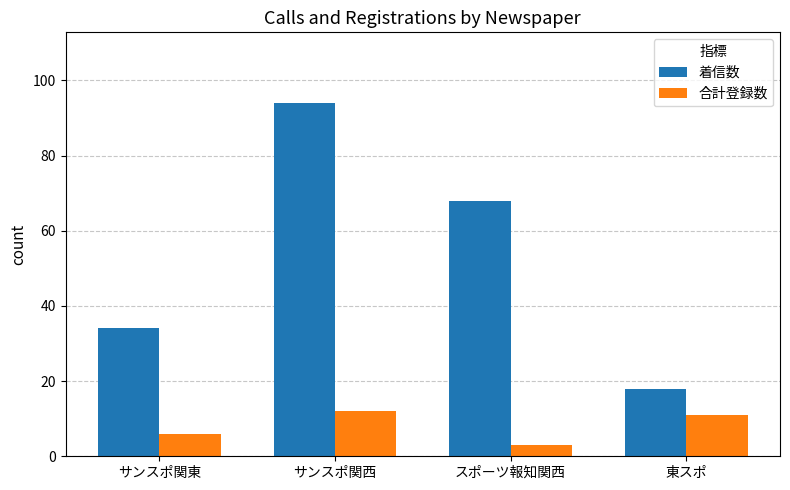

Which category has the highest value across all series?

サンスポ関西